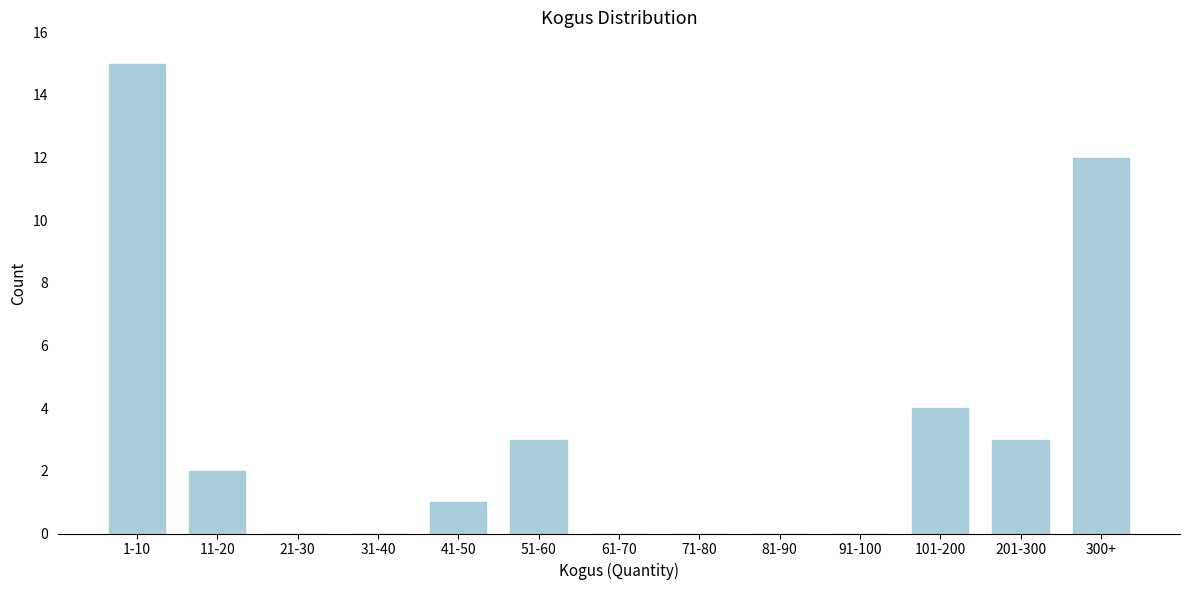

Reading left to right, what are all the values shown in this chart?

1-10=15	11-20=2	21-30=0	31-40=0	41-50=1	51-60=3	61-70=0	71-80=0	81-90=0	91-100=0	101-200=4	201-300=3	300+=12